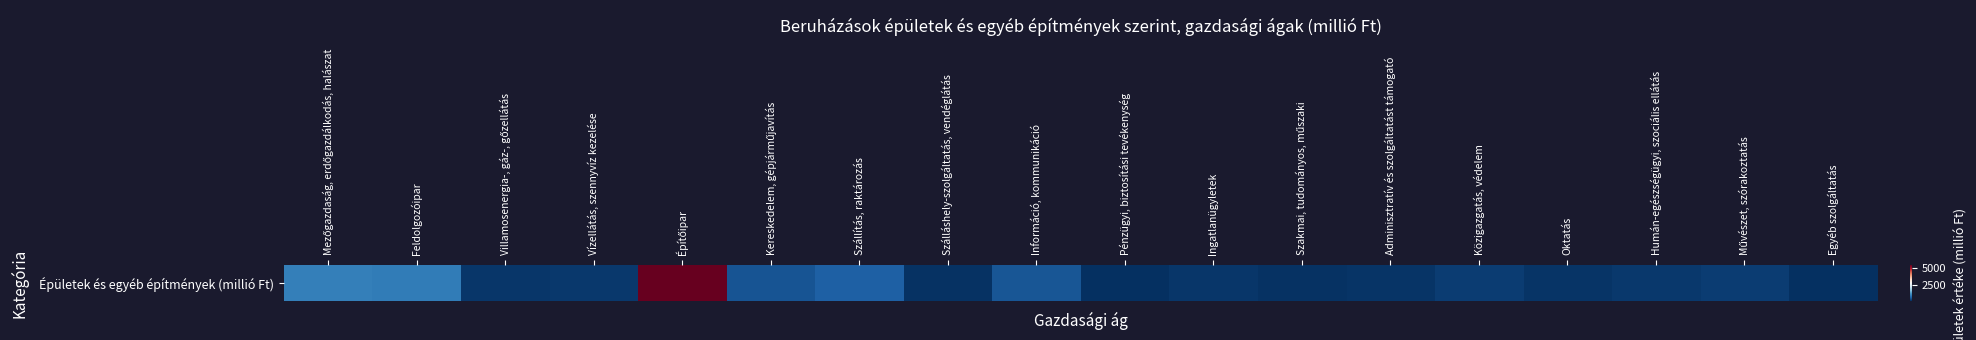

What is the ratio of the value at Szállítás, raktározás to the value at Közigazgatás, védelem?

3.5